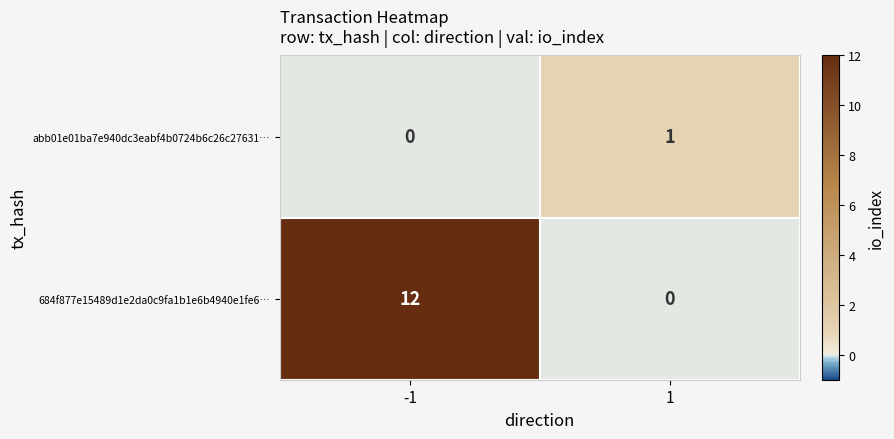

True or false: 684f877e15489d1e2da0c9fa1b1e6b4940e1fe6… has a value of -5 at 1.

False